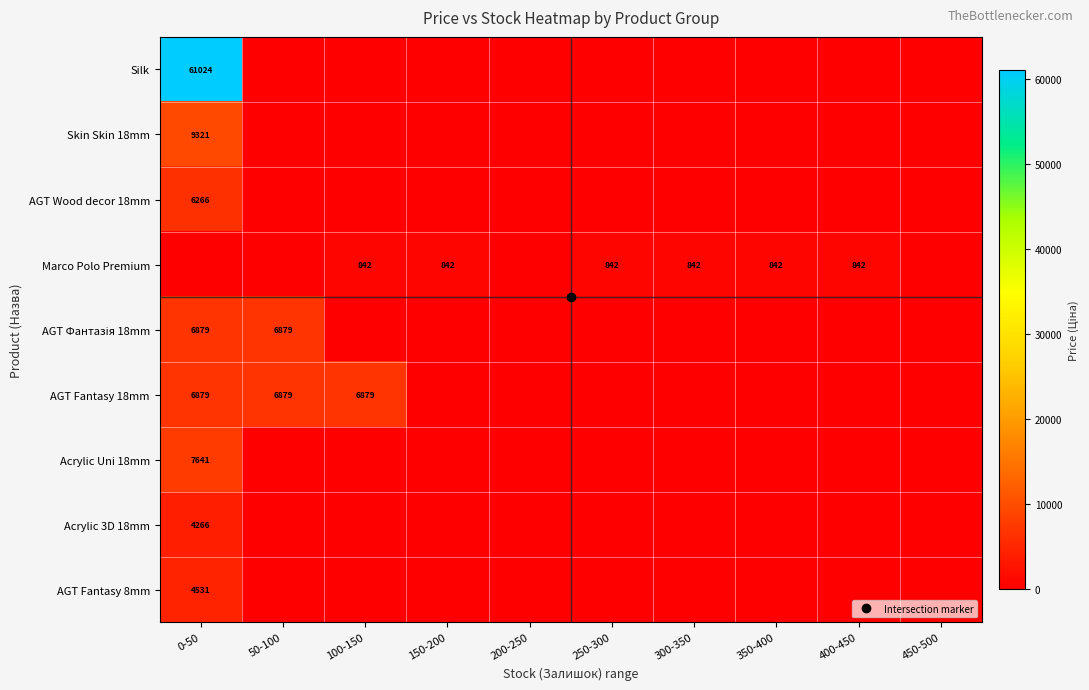

At 200-250, list the series in order from smallest to largest.

Silk, Skin Skin 18mm, AGT Wood decor 18mm, Marco Polo Premium, AGT Фантазія 18mm, AGT Fantasy 18mm, Acrylic Uni 18mm, Acrylic 3D 18mm, AGT Fantasy 8mm